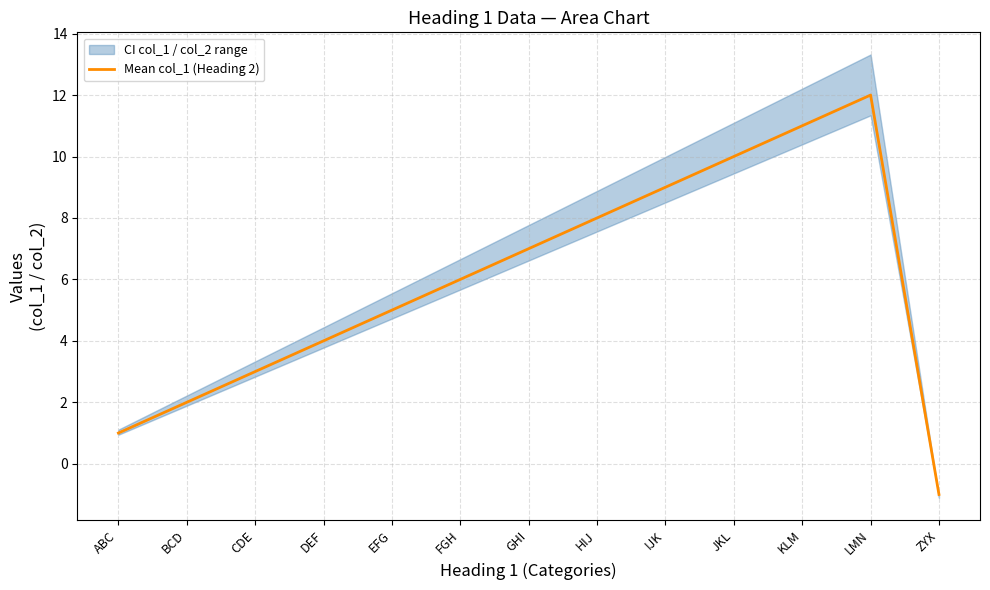

How many lines are shown in the chart?

1